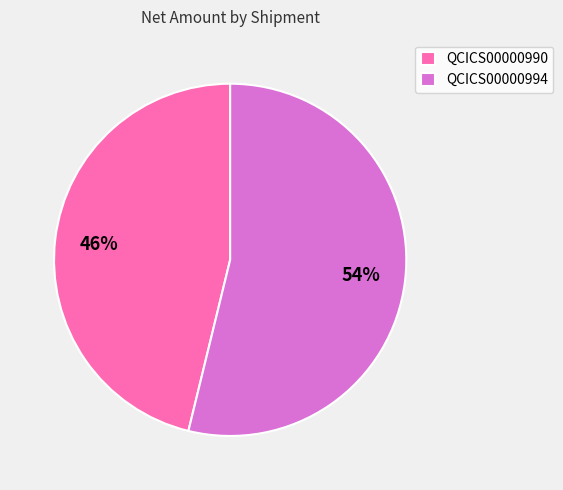

The QCICS00000994 slice represents 49% of the pie. True or false?

False